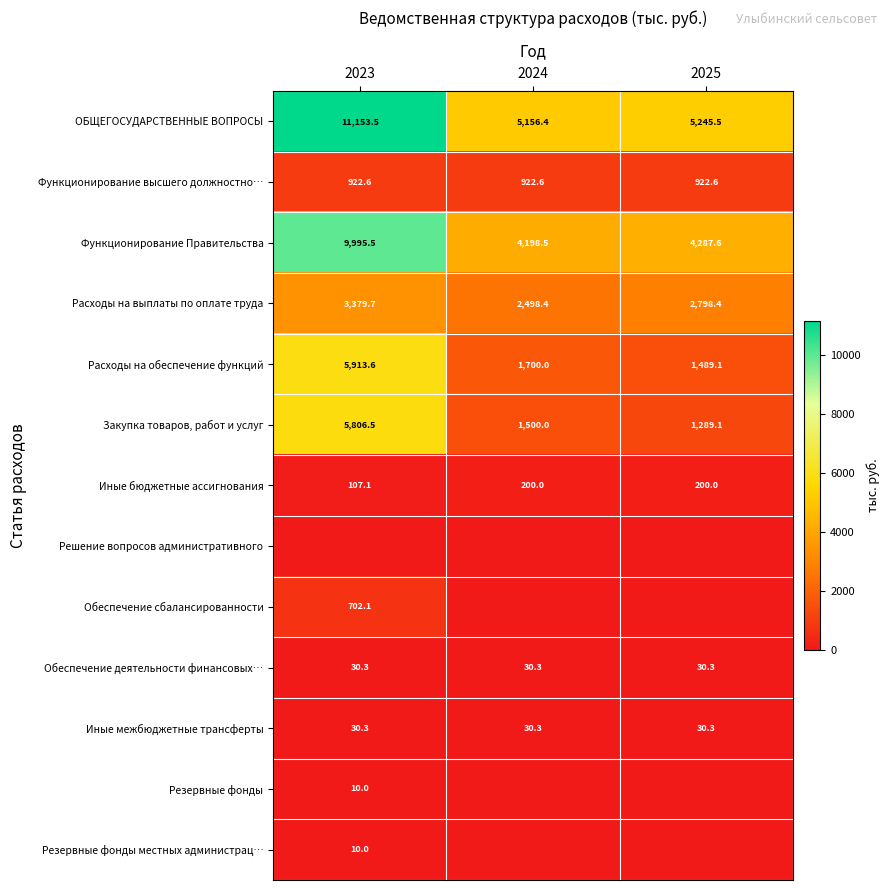

Read the Закупка товаров, работ и услуг value at 2025.

1289.1